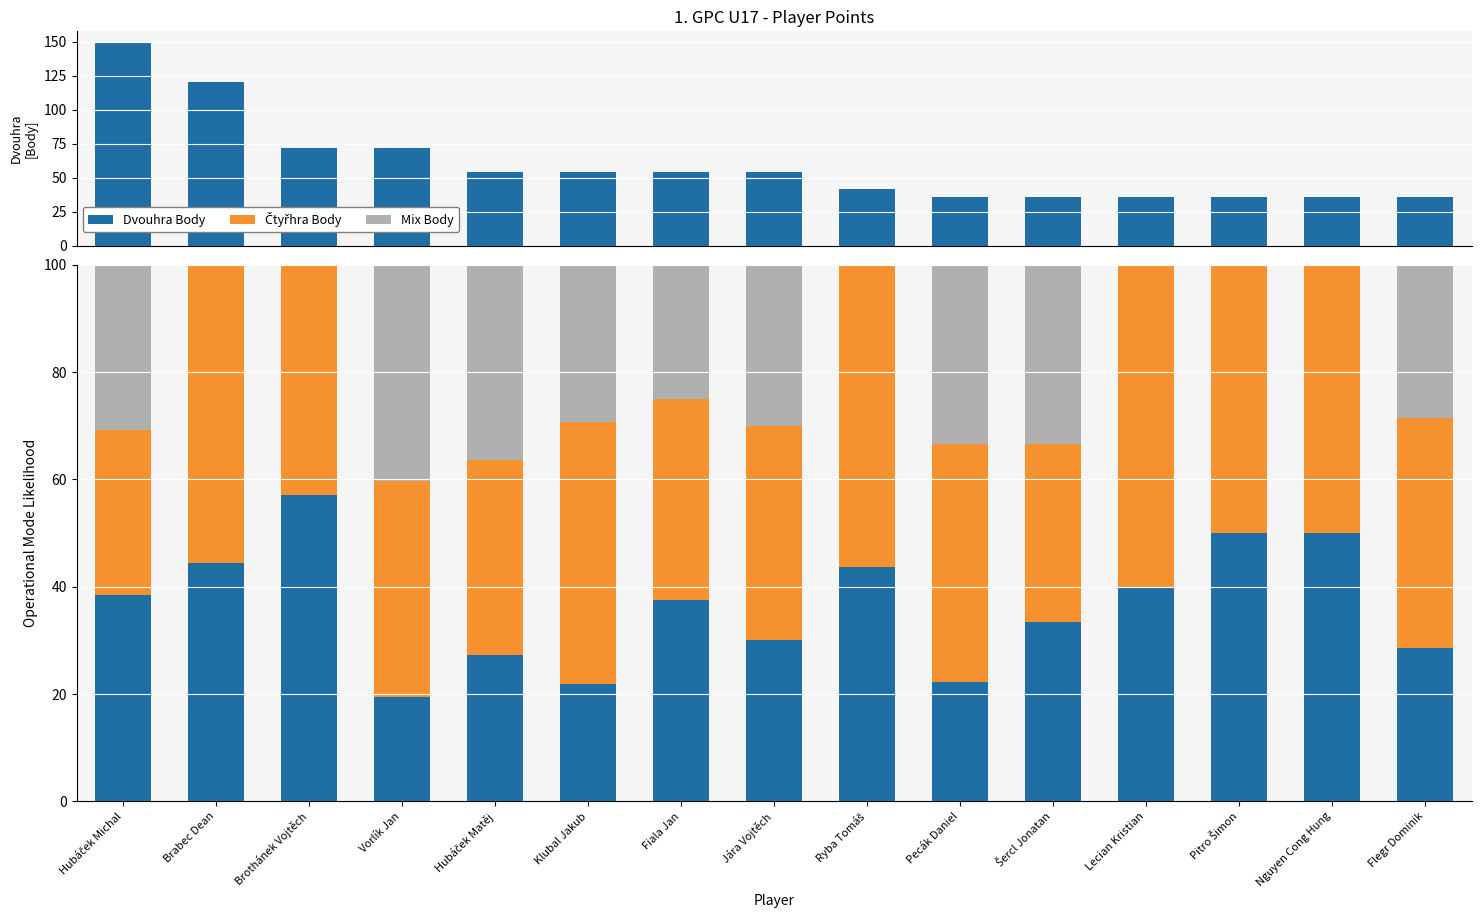

What is the sum of all Mix Body values?

287.0